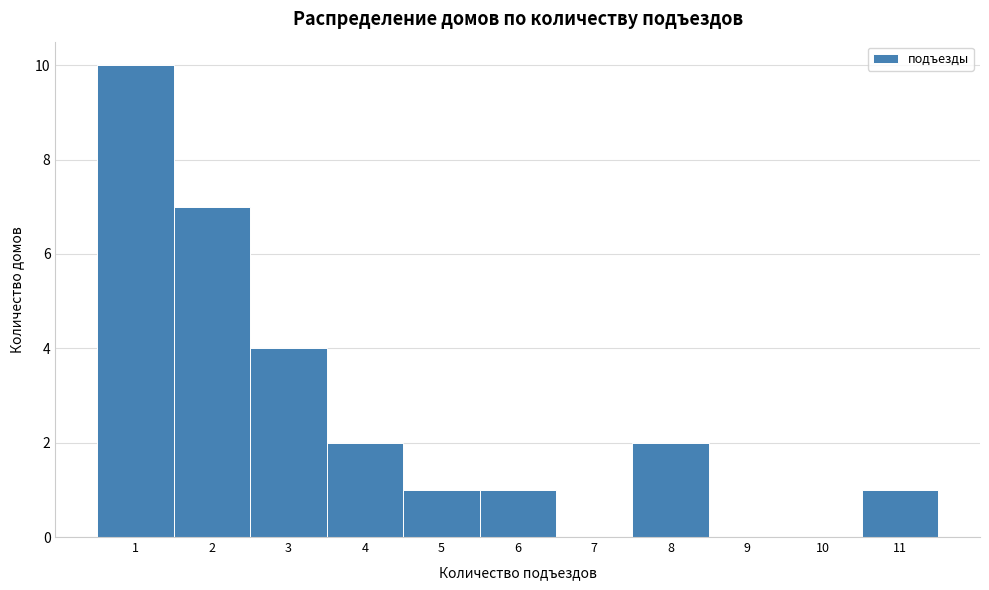

Reading left to right, list every bar in this chart as the range it spans on the x-axis followed by its height. The values are not printed on the chart, so give them approximately, as read against the axis.

0.5 to 1.5: 10
1.5 to 2.5: 7
2.5 to 3.5: 4
3.5 to 4.5: 2
4.5 to 5.5: 1
5.5 to 6.5: 1
6.5 to 7.5: 0
7.5 to 8.5: 2
8.5 to 9.5: 0
9.5 to 10.5: 0
10.5 to 11.5: 1